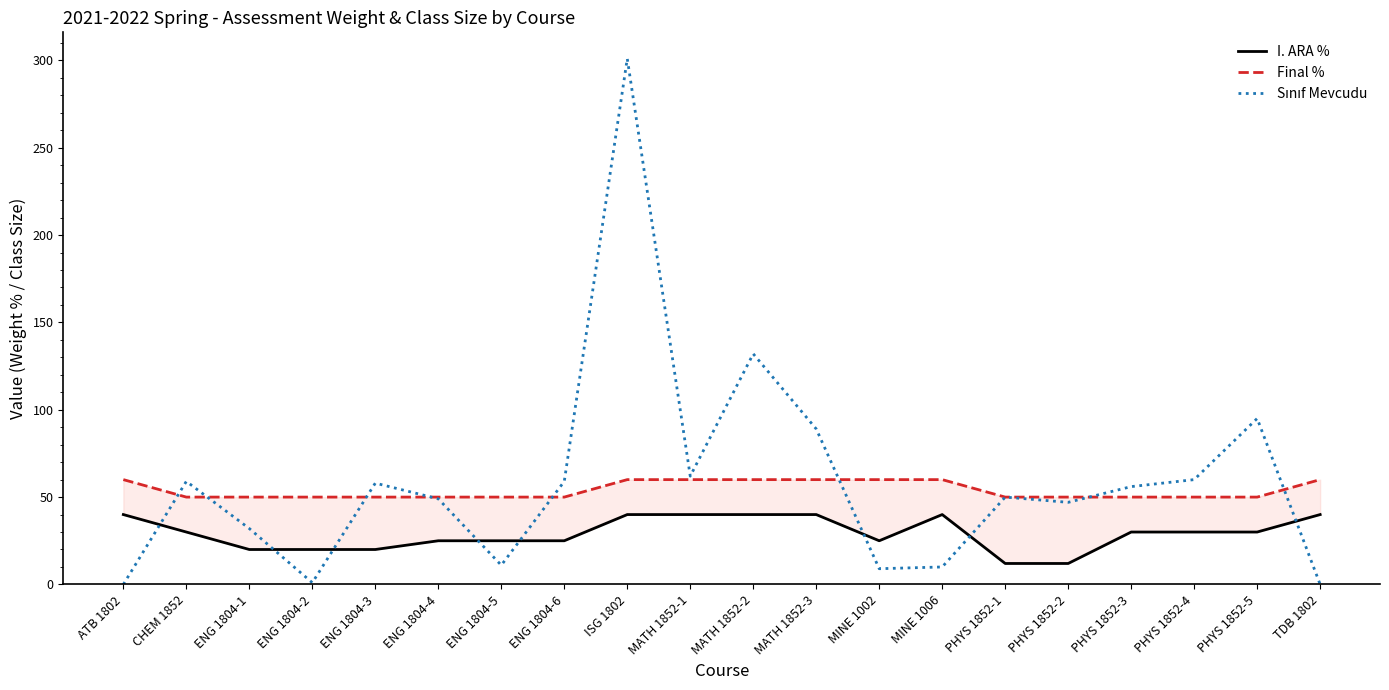

The value of Sınıf Mevcudu at PHYS 1852-5 is 95. True or false?

True